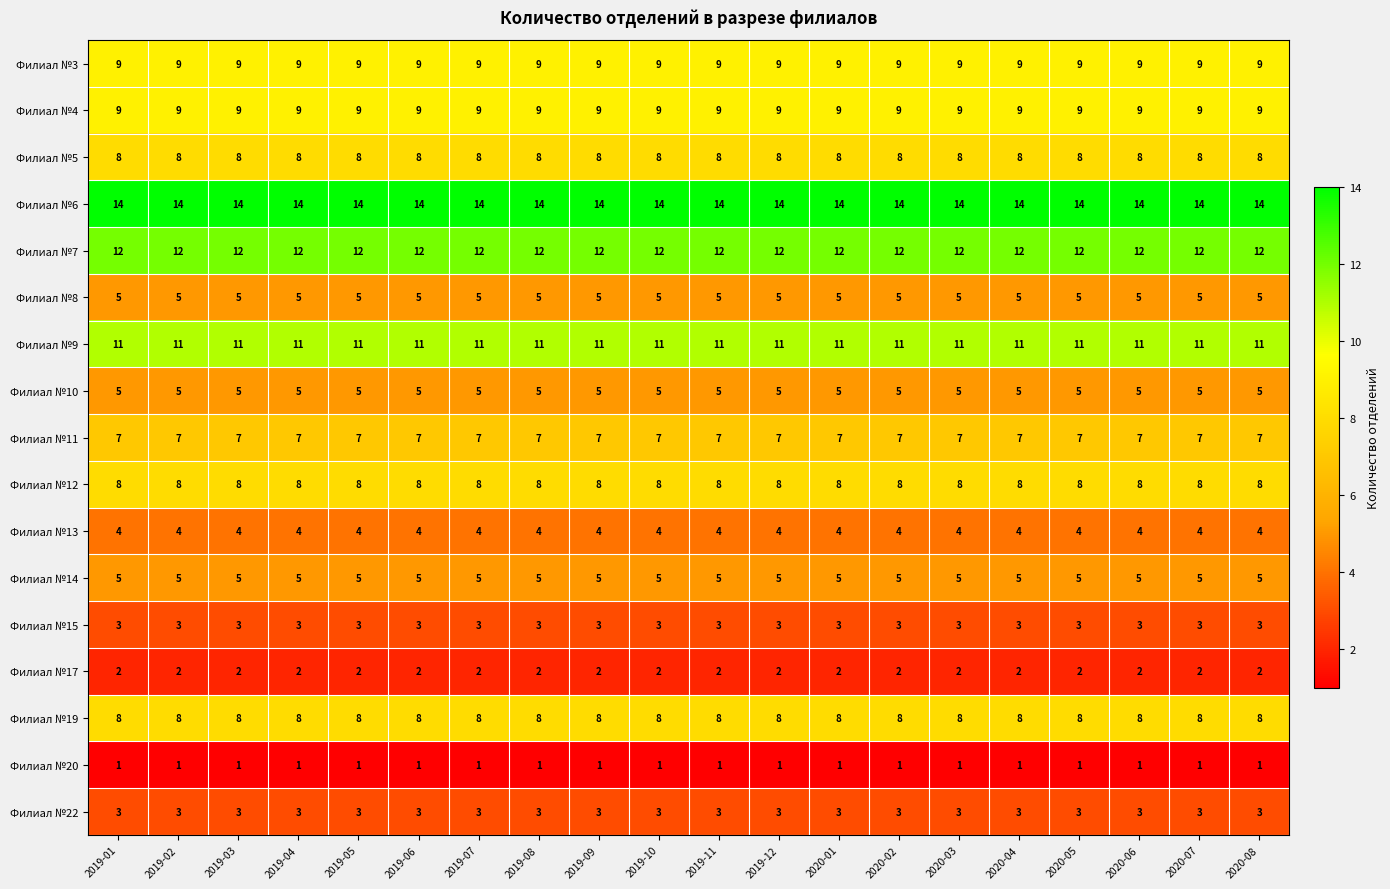

How many data points does each series have?

20